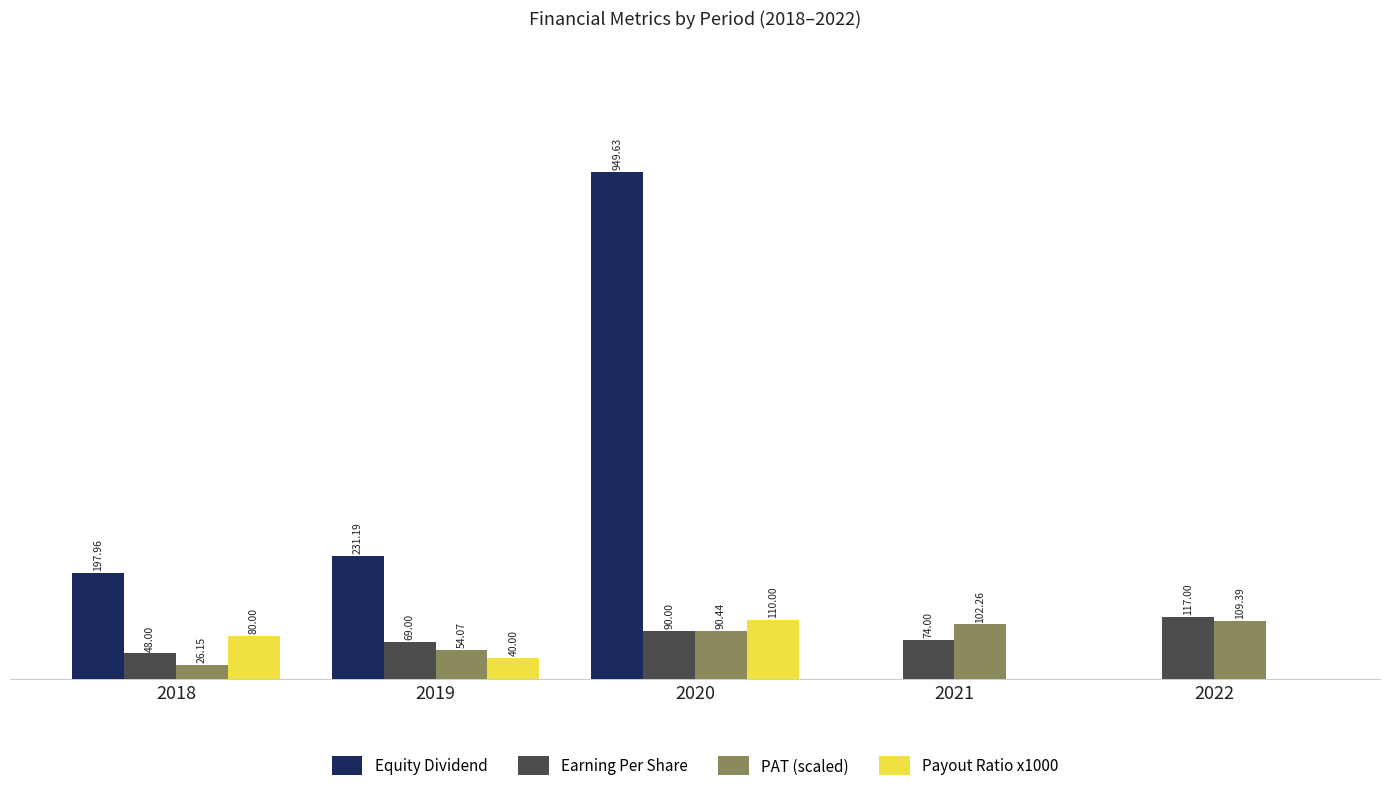

Which series changed the most between 2019 and 2021?

Equity Dividend